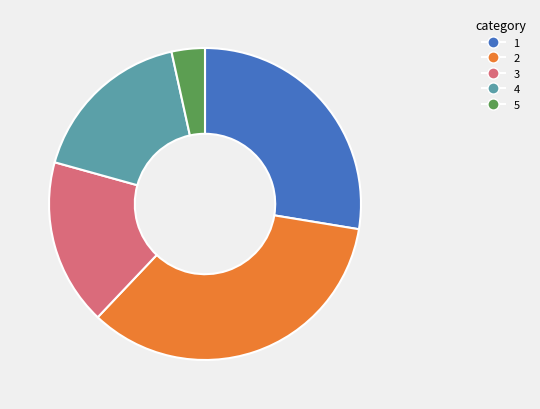

Does 5 represent more than half of the total?

No